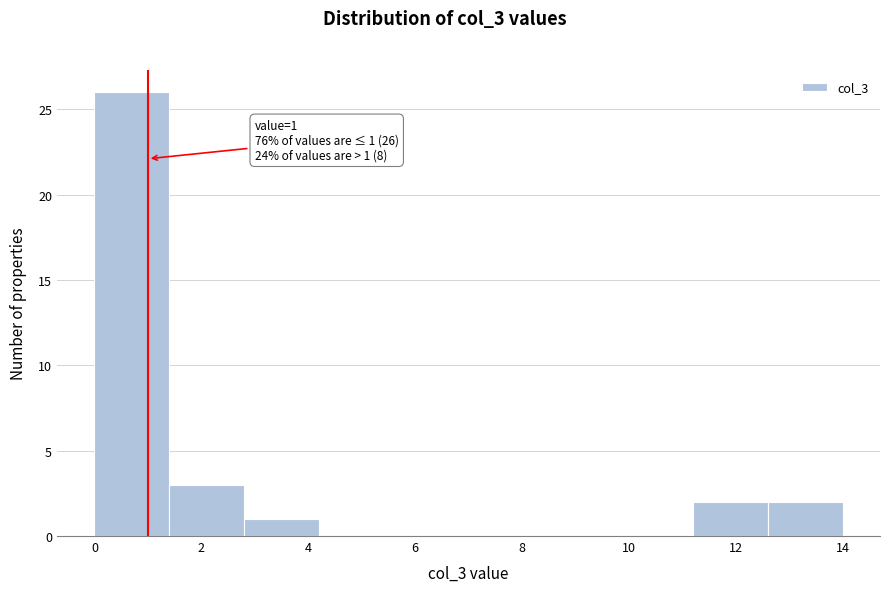

Over which range of the x-axis is the bar tallest?

0.0 to 1.4